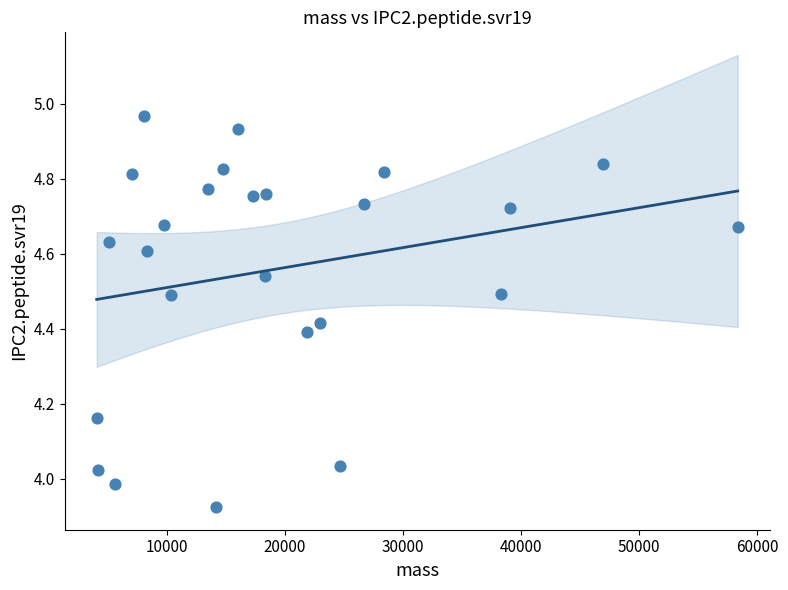

What is the range of X values (max minus min)?

54302.3